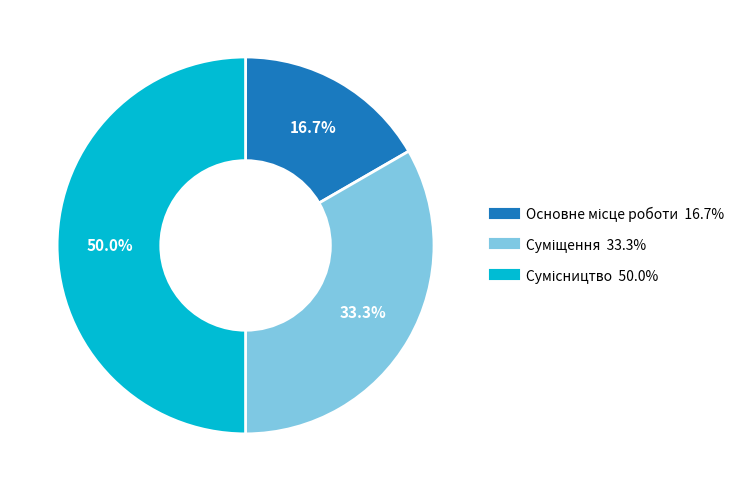

Count the number of slices in the pie.

3